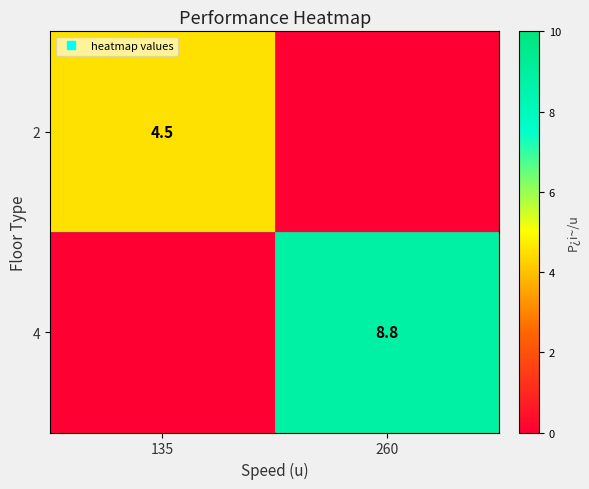

At how many categories does at least one series exceed 6?

1